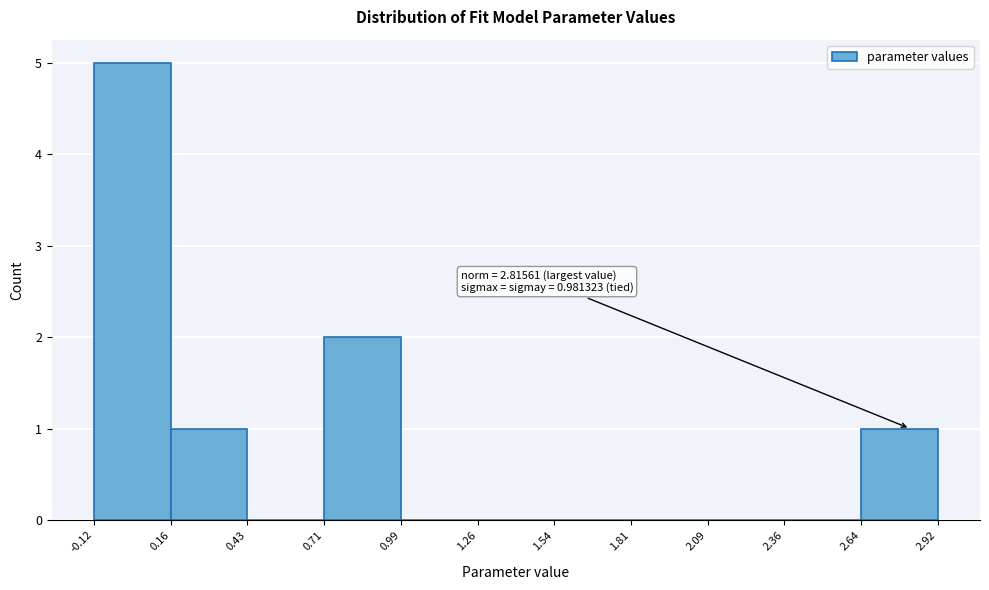

Which range on the x-axis has the tallest bar?

-0.12 to 0.16